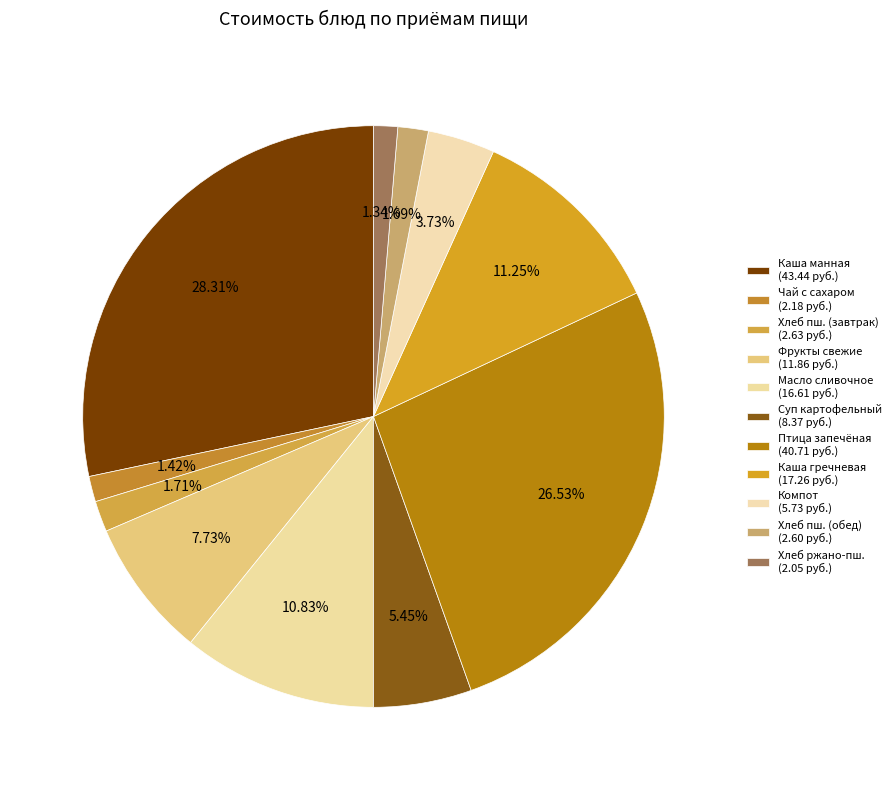

How many segments does this pie chart have?

11